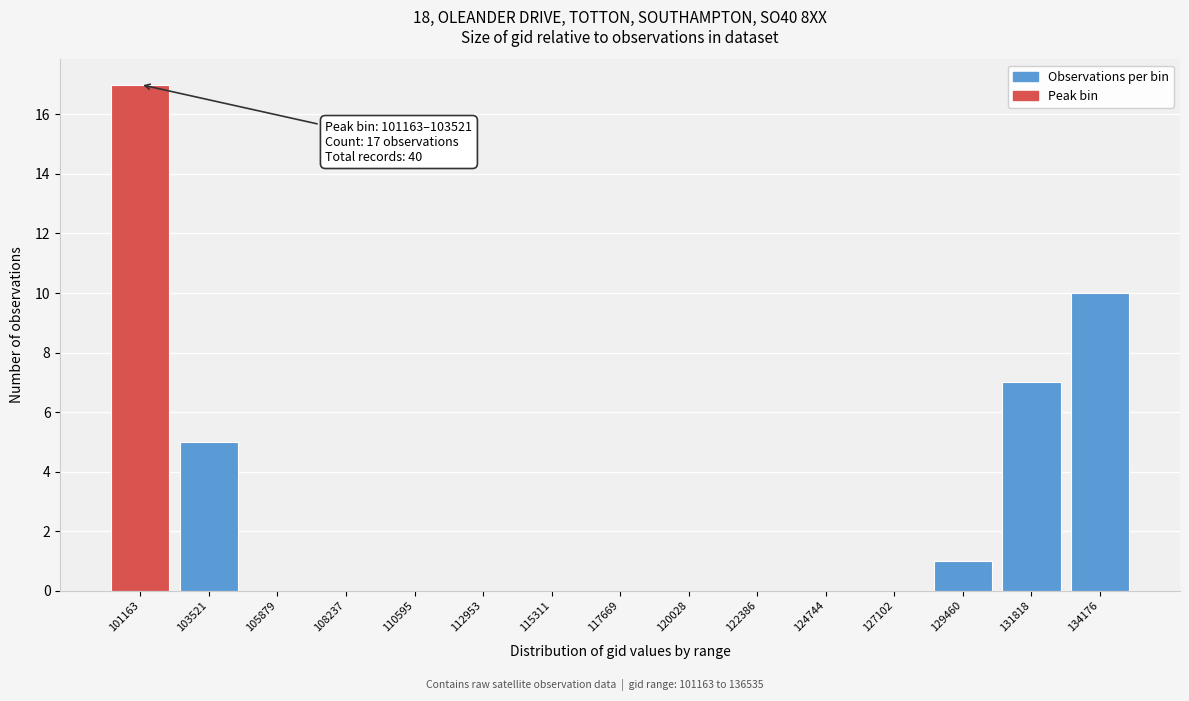

Reading left to right, what are all the values shown in this chart?

101163=17	103521=5	105879=0	108237=0	110595=0	112953=0	115311=0	117669=0	120028=0	122386=0	124744=0	127102=0	129460=1	131818=7	134176=10